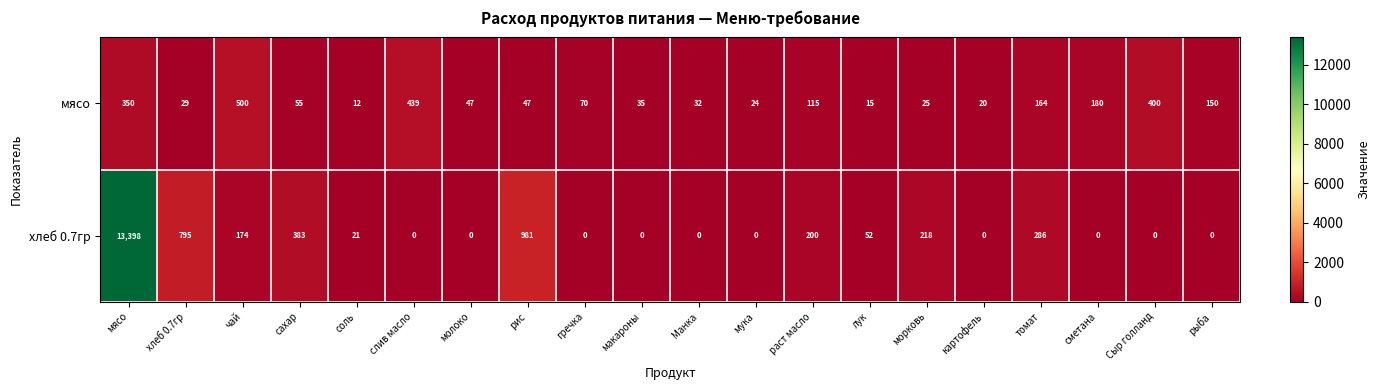

The value of хлеб 0.7гр at мясо is 18208. True or false?

False